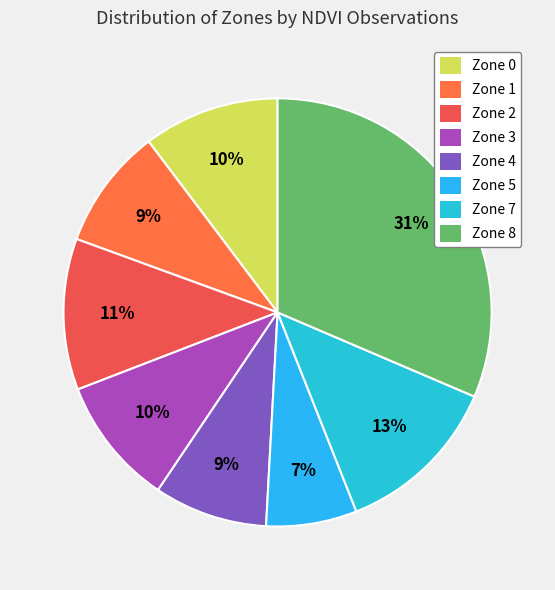

Is there any slice that represents more than half of the pie?

No